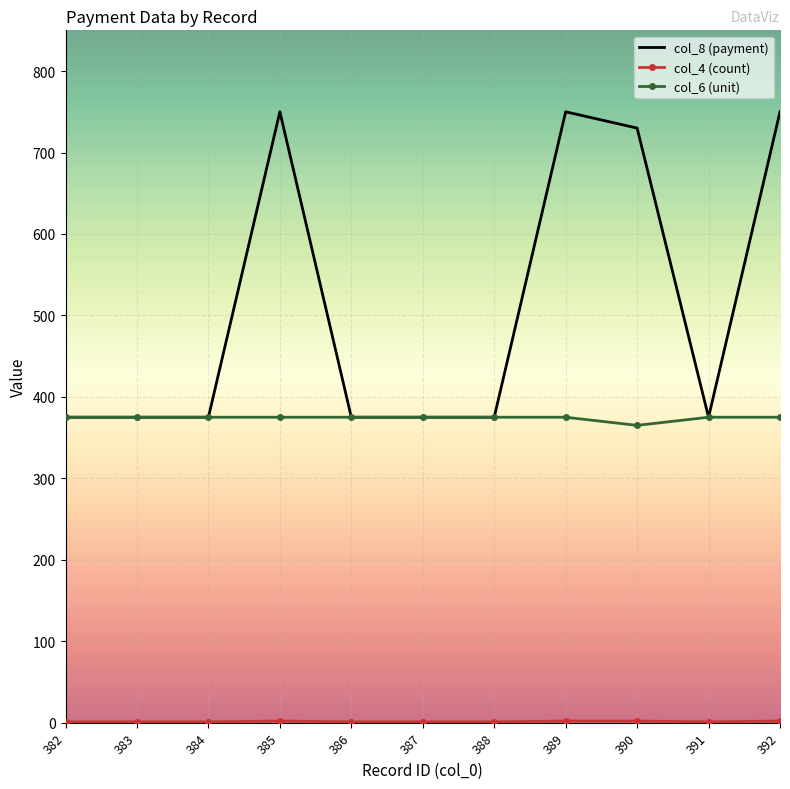

How many categories are shown in the chart?

11